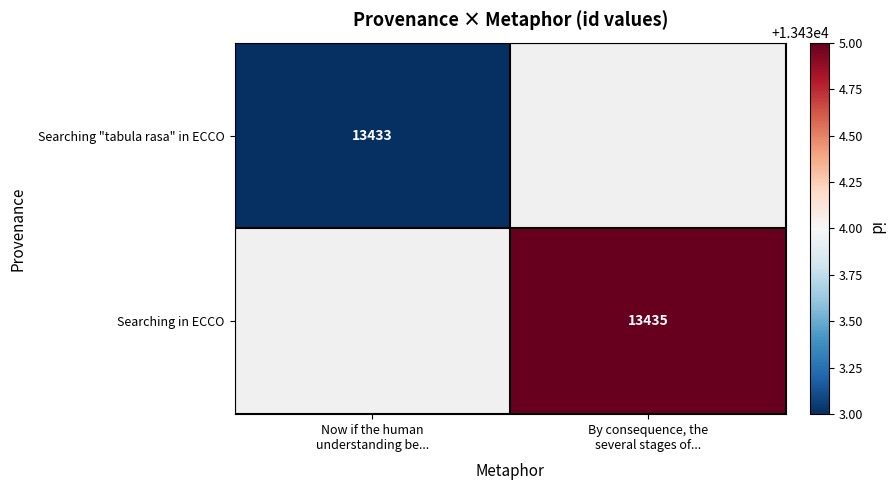

The value of Searching in ECCO at By consequence, the several stages of... is 13435. True or false?

True